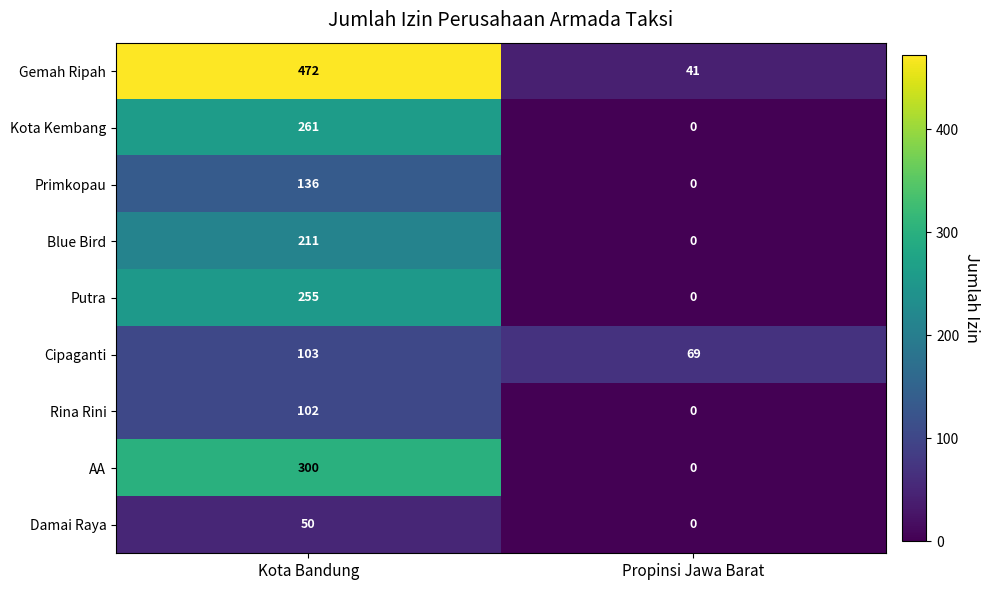

Count the number of categories in the chart.

2